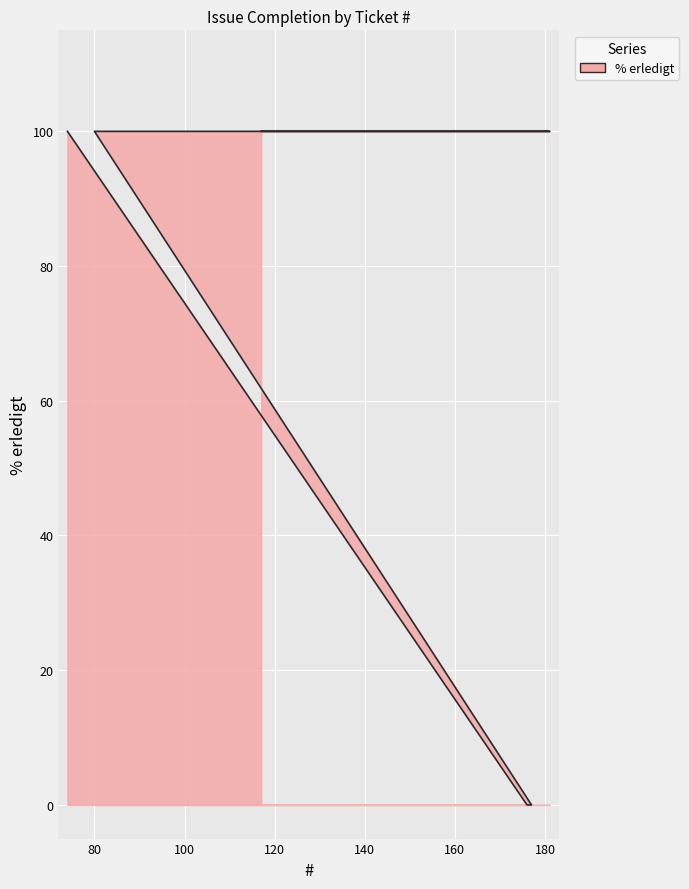

What is the greatest value displayed?

100